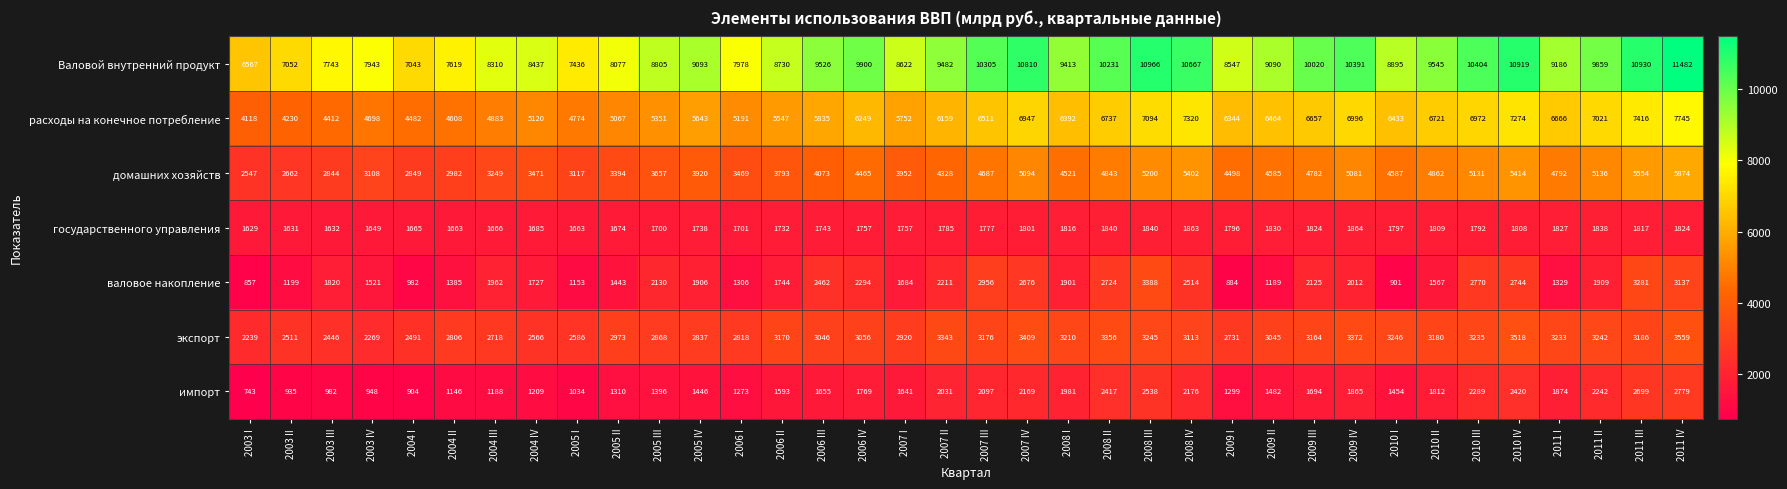

The Валовой внутренний продукт series shows 8622 at 2007 I. True or false?

True